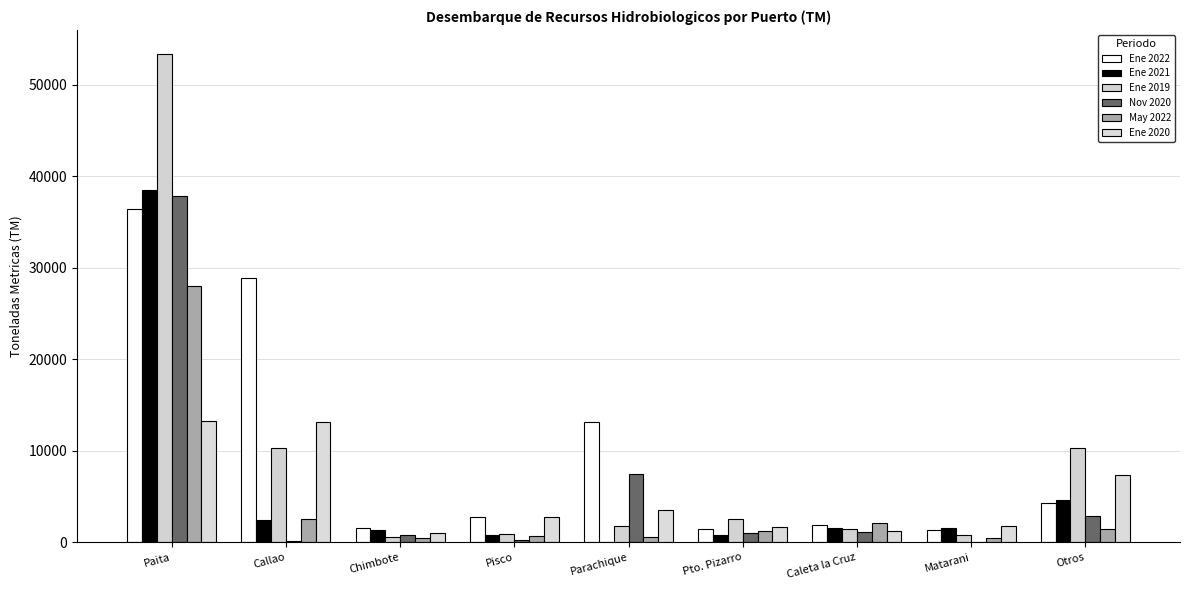

At how many categories does at least one series exceed 16689?

2